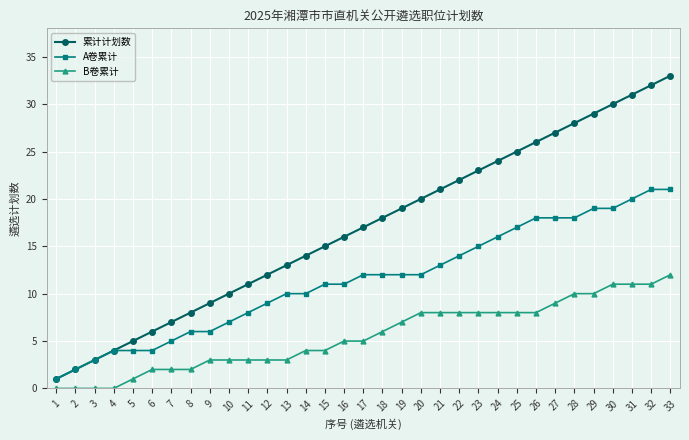

Reading right to left, transcribe all the data shown in this chart.

累计计划数: 33=33	32=32	31=31	30=30	29=29	28=28	27=27	26=26	25=25	24=24	23=23	22=22	21=21	20=20	19=19	18=18	17=17	16=16	15=15	14=14	13=13	12=12	11=11	10=10	9=9	8=8	7=7	6=6	5=5	4=4	3=3	2=2	1=1
A卷累计: 33=21	32=21	31=20	30=19	29=19	28=18	27=18	26=18	25=17	24=16	23=15	22=14	21=13	20=12	19=12	18=12	17=12	16=11	15=11	14=10	13=10	12=9	11=8	10=7	9=6	8=6	7=5	6=4	5=4	4=4	3=3	2=2	1=1
B卷累计: 33=12	32=11	31=11	30=11	29=10	28=10	27=9	26=8	25=8	24=8	23=8	22=8	21=8	20=8	19=7	18=6	17=5	16=5	15=4	14=4	13=3	12=3	11=3	10=3	9=3	8=2	7=2	6=2	5=1	4=0	3=0	2=0	1=0